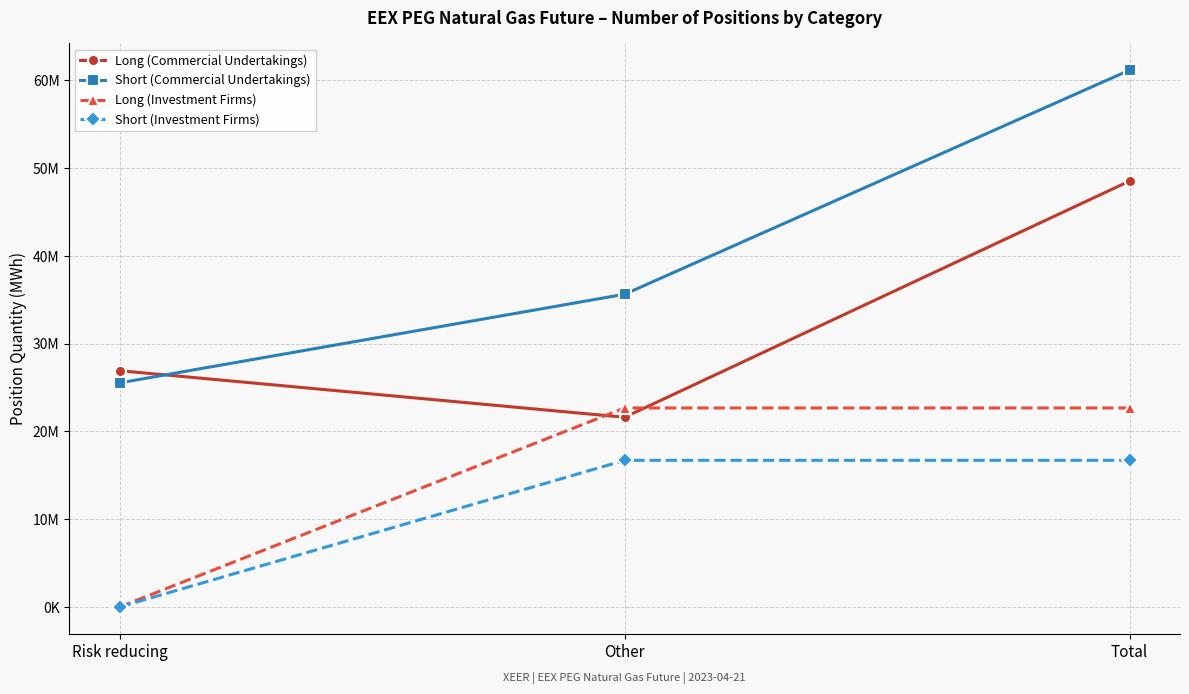

Reading right to left, what are all the values shown in this chart?

Long (Commercial Undertakings): 48530475	21612372	26918103
Short (Commercial Undertakings): 61166099	35633308	25532791
Long (Investment Firms): 22672435	22672435	0
Short (Investment Firms): 16705922	16705922	0